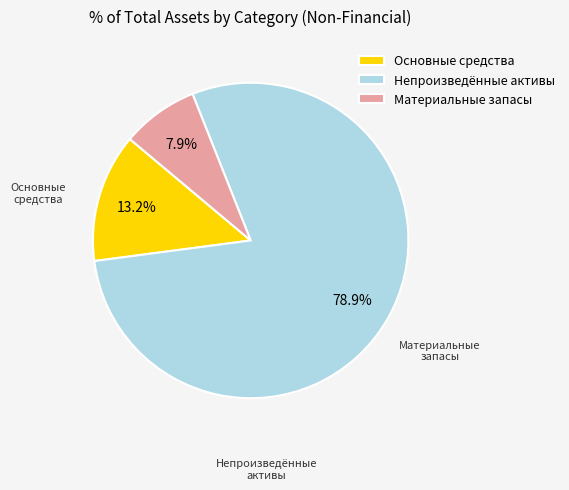

How many slices are in this pie chart?

3